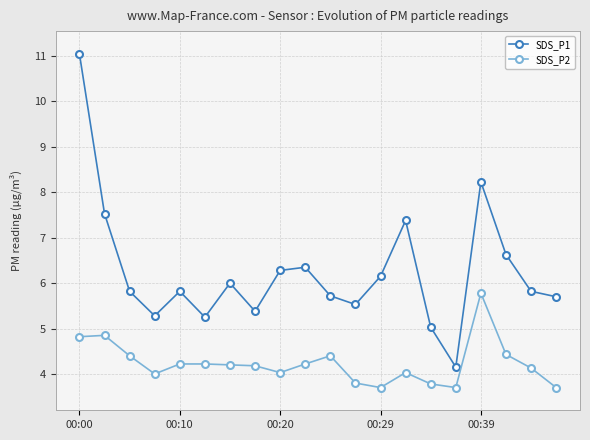

True or false: SDS_P1 and SDS_P2 intersect in this chart.

False